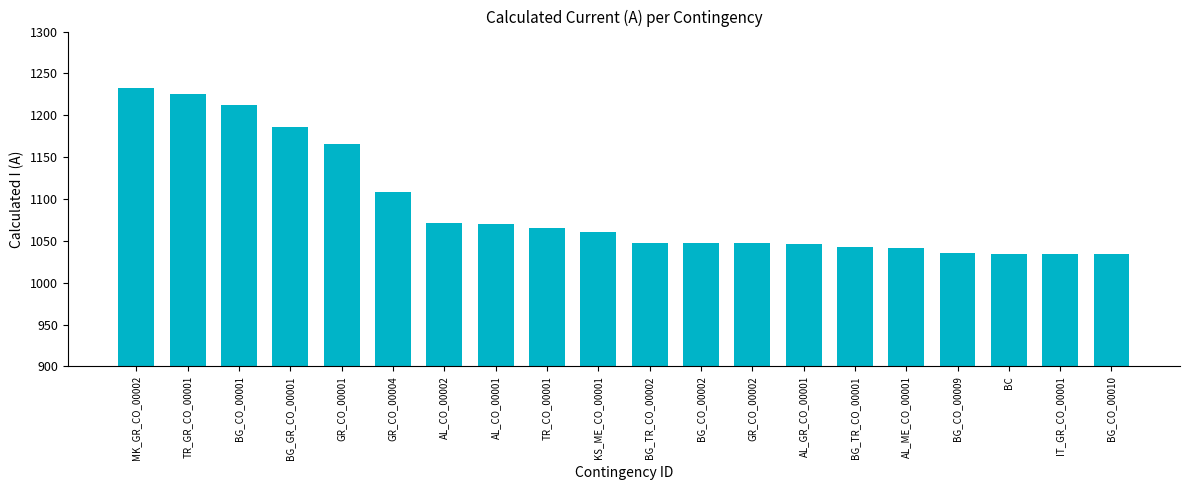

Is it true that the value at IT_GR_CO_00001 is 1034?

True